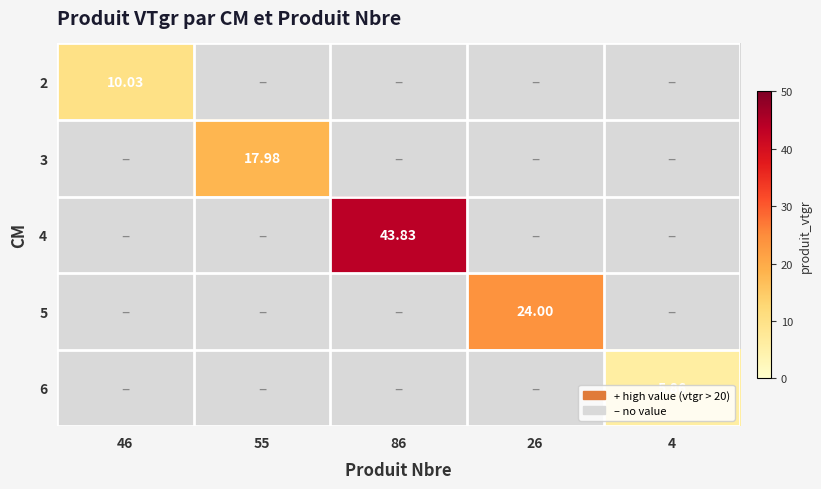

Is it true that 4 equals 43.8 at 86?

True